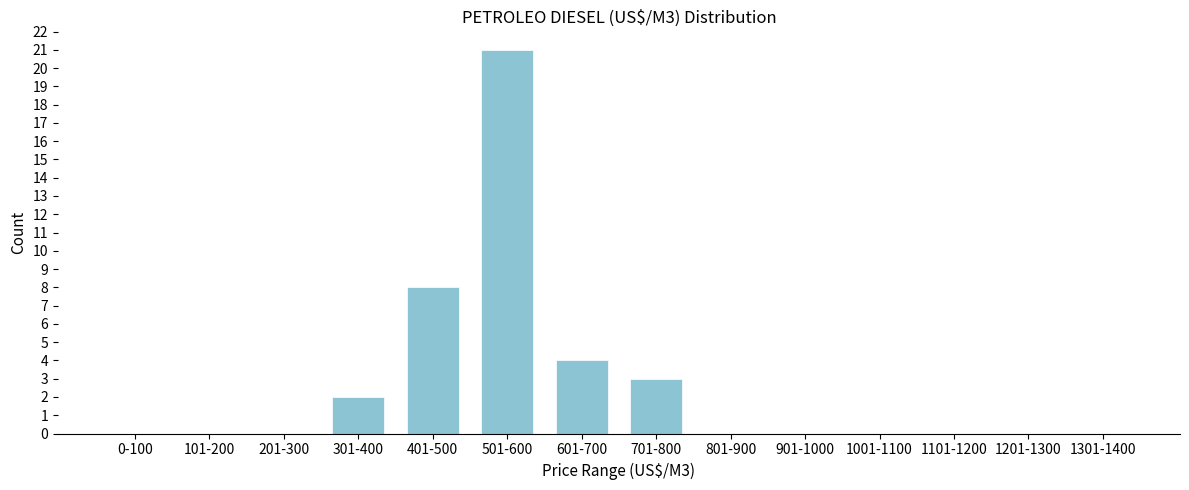

Reading left to right, what are all the values shown in this chart?

0-100=0	101-200=0	201-300=0	301-400=2	401-500=8	501-600=21	601-700=4	701-800=3	801-900=0	901-1000=0	1001-1100=0	1101-1200=0	1201-1300=0	1301-1400=0